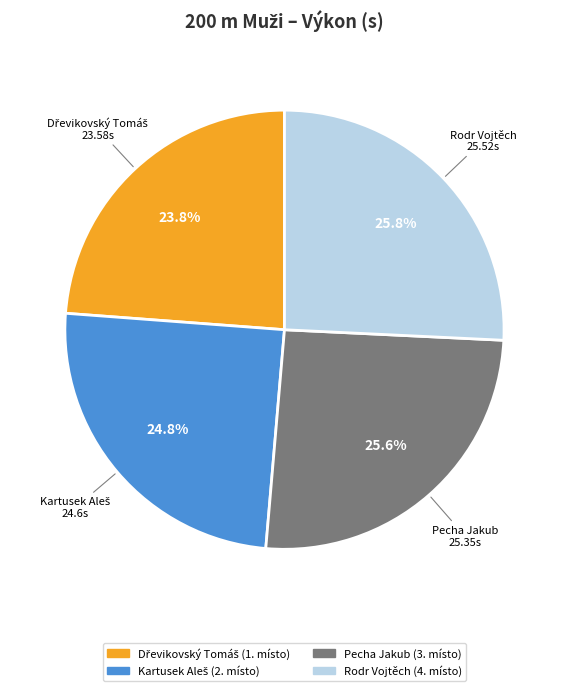

The Rodr Vojtěch slice represents 26% of the pie. True or false?

True